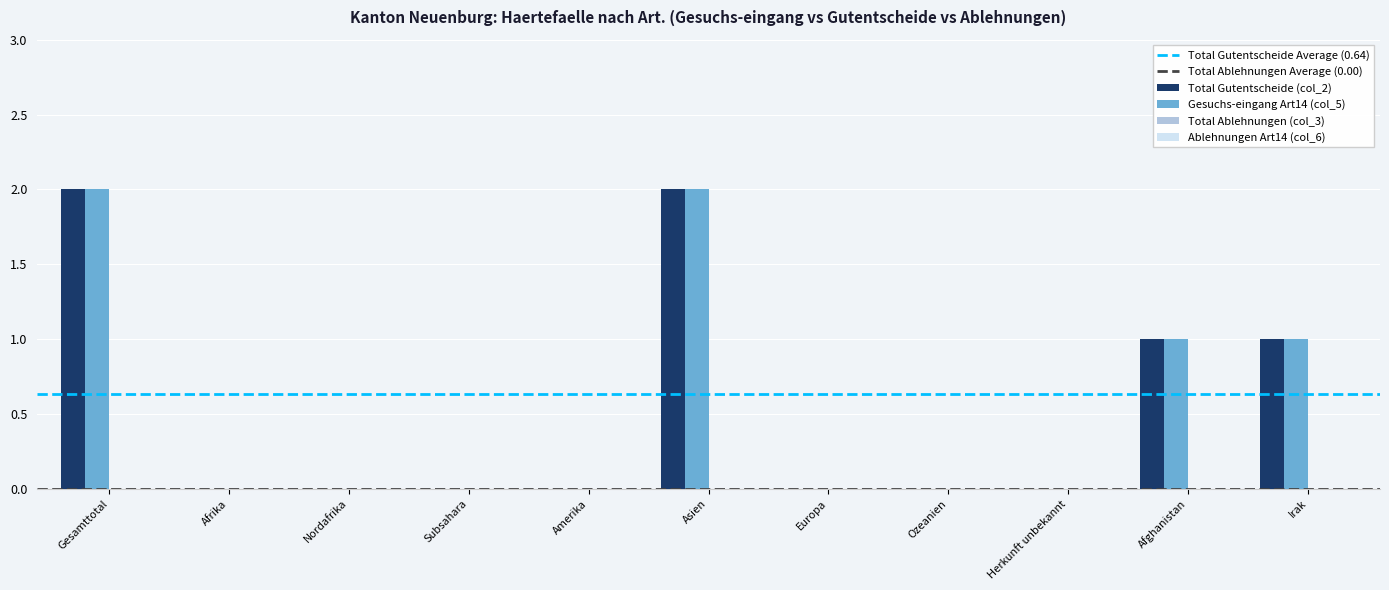

What is the sum of all Gesuchs-eingang Art14 (col_5) values?

6